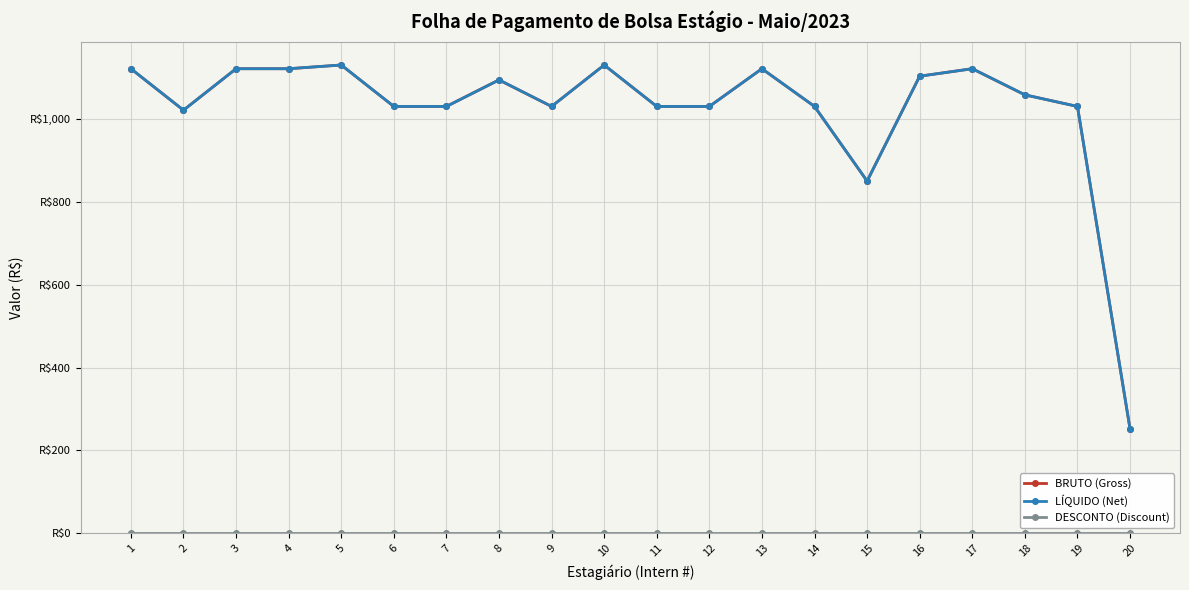

Is this an area chart (filled region under the line)?

No